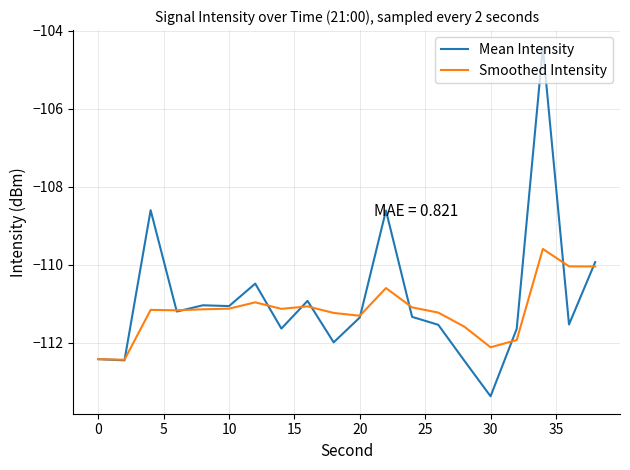

Which series has the widest spread of values?

Mean Intensity